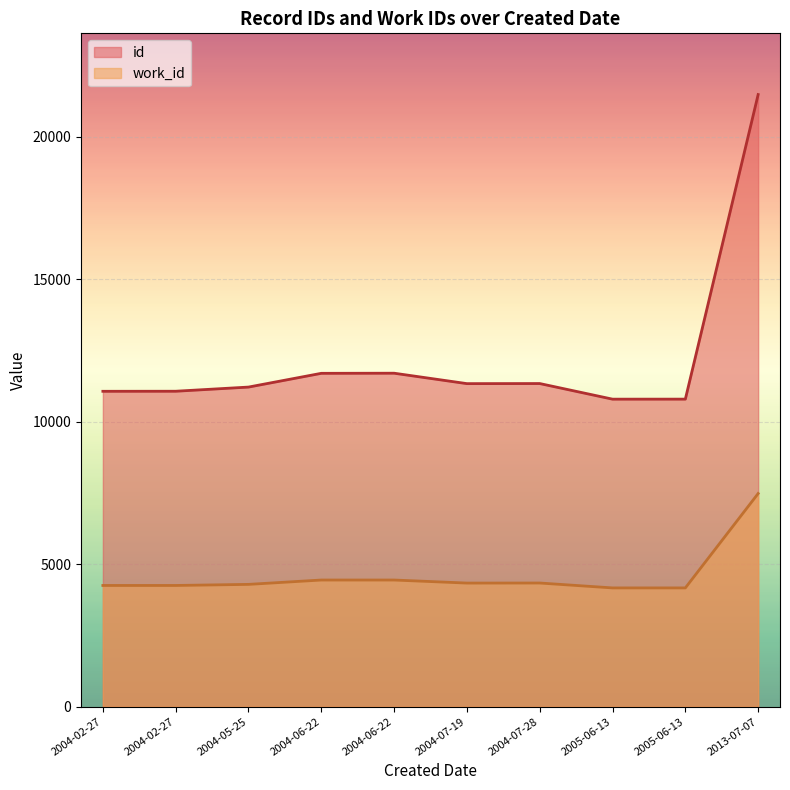

What is the total value across all series at 2013-07-07?

28967